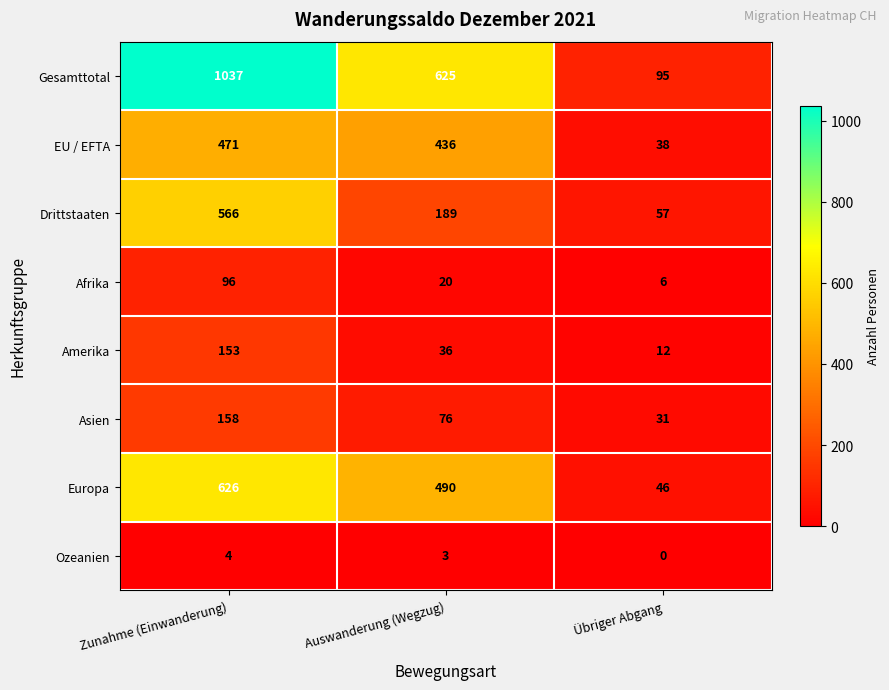

How many distinct data groups are displayed?

8